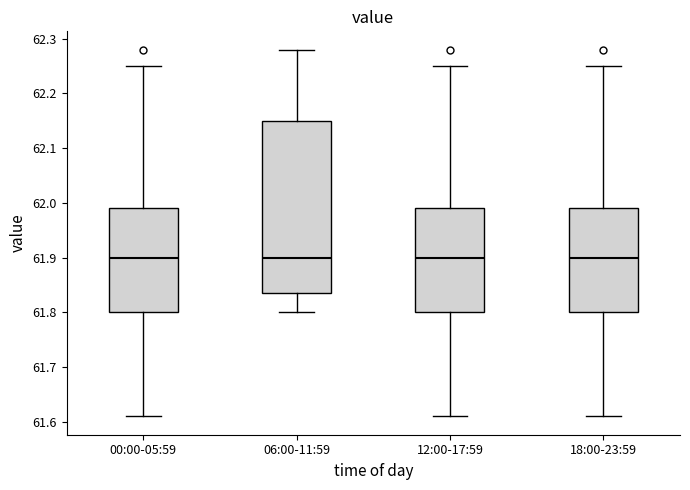

Reading left to right, transcribe this box plot: for each box, give where its median line is, the range the box spans, and where its two whiskers end, as read against the y-axis. The values are not printed on the chart, so give them approximately, as read against the axis.

00:00-05:59: median 61.90, box 61.80 to 61.99, whiskers 61.61 to 62.25
06:00-11:59: median 61.90, box 61.84 to 62.15, whiskers 61.80 to 62.28
12:00-17:59: median 61.90, box 61.80 to 61.99, whiskers 61.61 to 62.25
18:00-23:59: median 61.90, box 61.80 to 61.99, whiskers 61.61 to 62.25